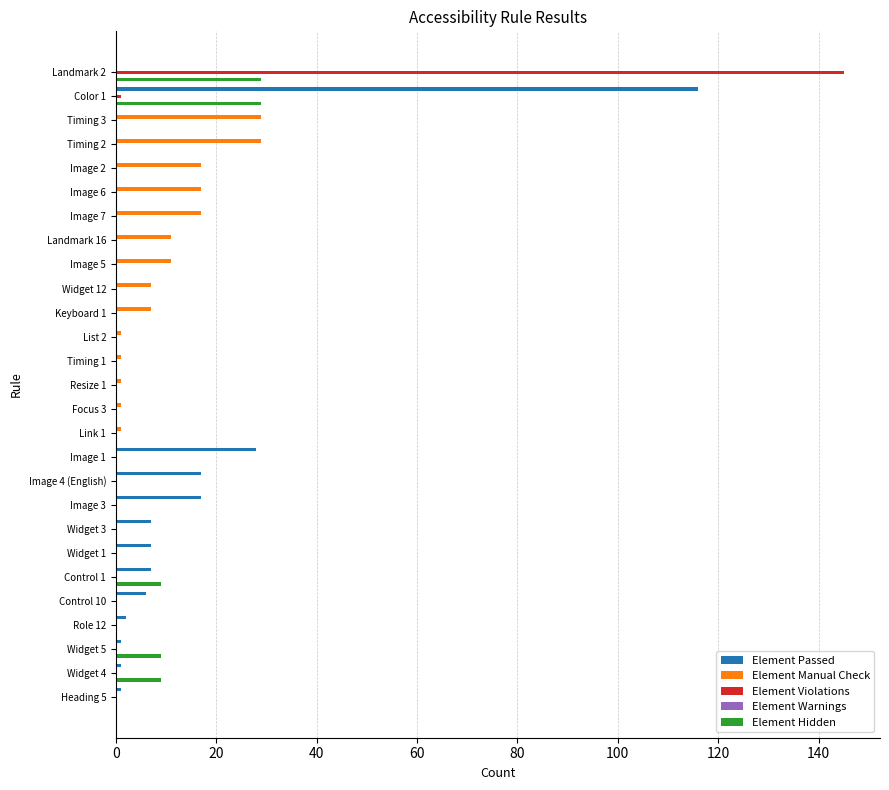

Which label corresponds to the largest value in the chart?

Landmark 2